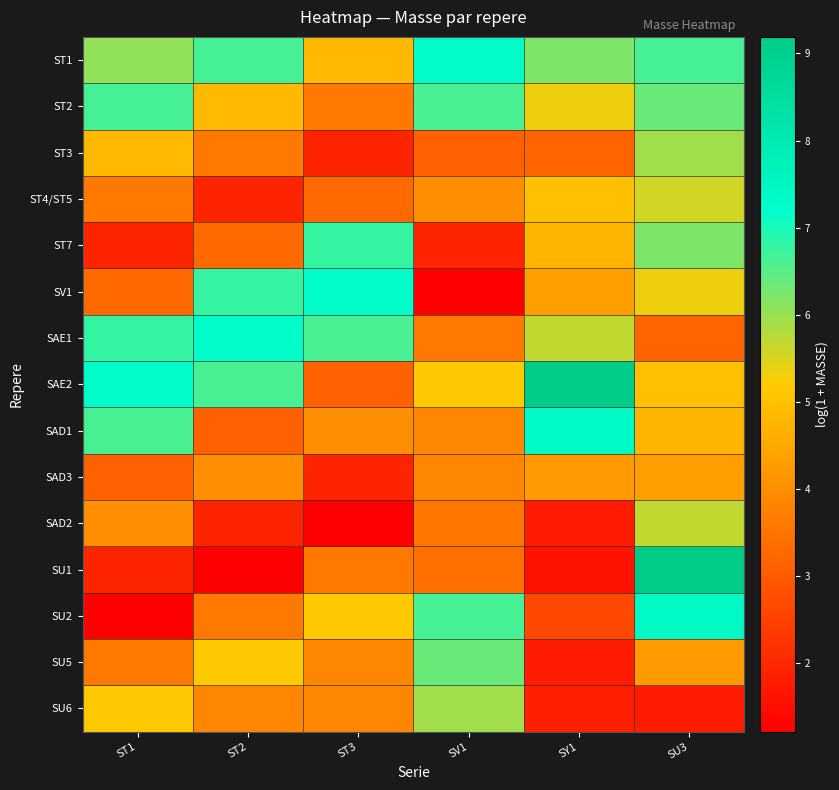

At how many categories does at least one series exceed 4?

6